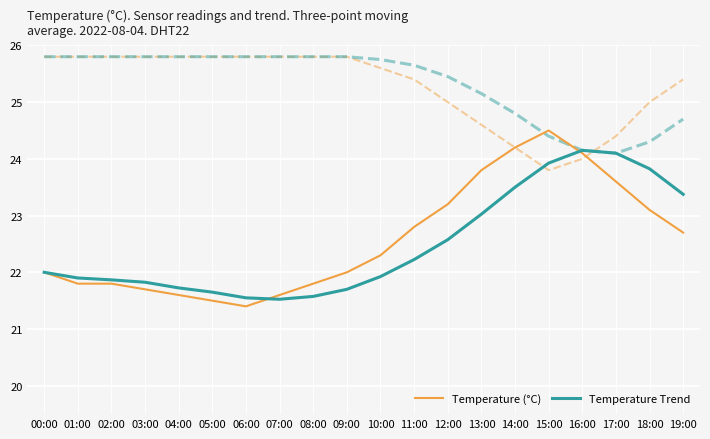

What is the minimum value shown in the chart?

21.4